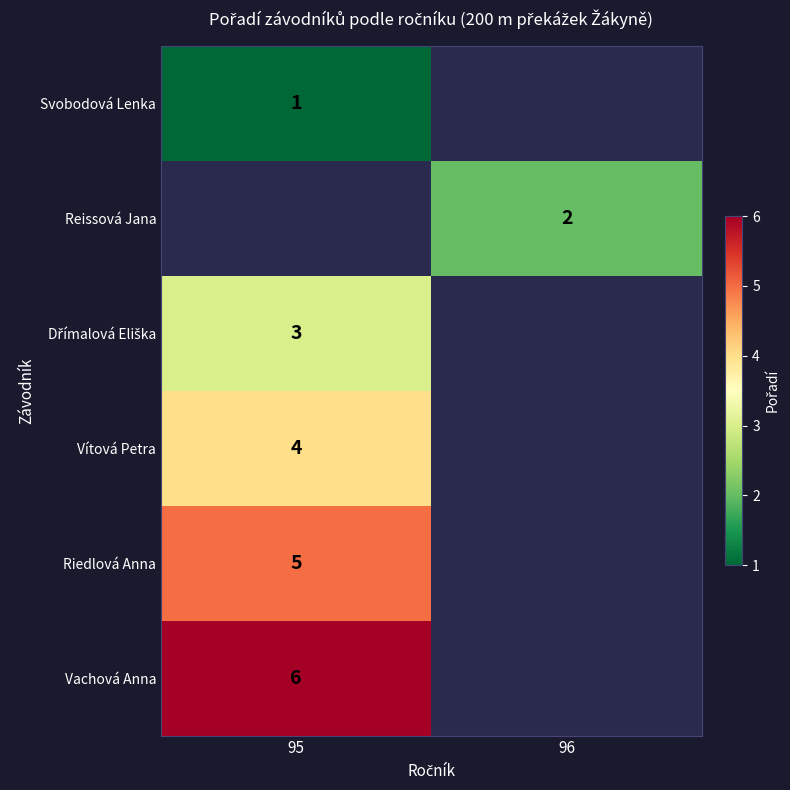

The value of Riedlová Anna at 95 is 5. True or false?

True